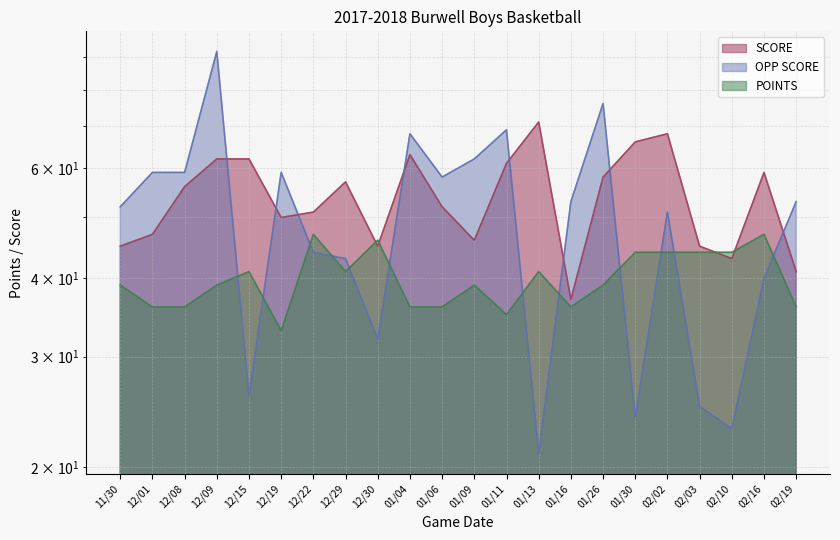

Between which two adjacent categories do OPP SCORE and POINTS first intersect?

12/09 and 12/15